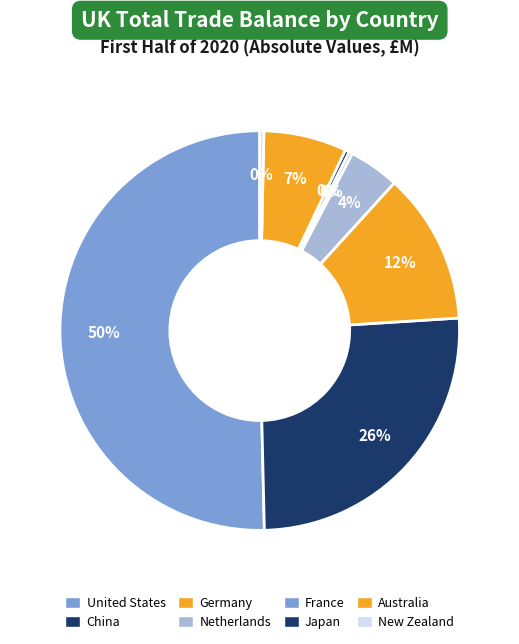

What percentage is the Netherlands slice, to the nearest percent?

4%